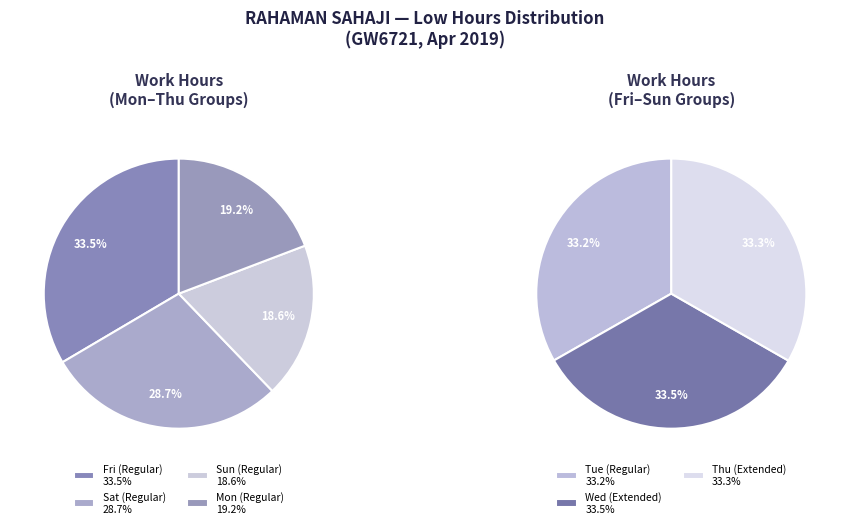

Does any single category account for the majority?

No